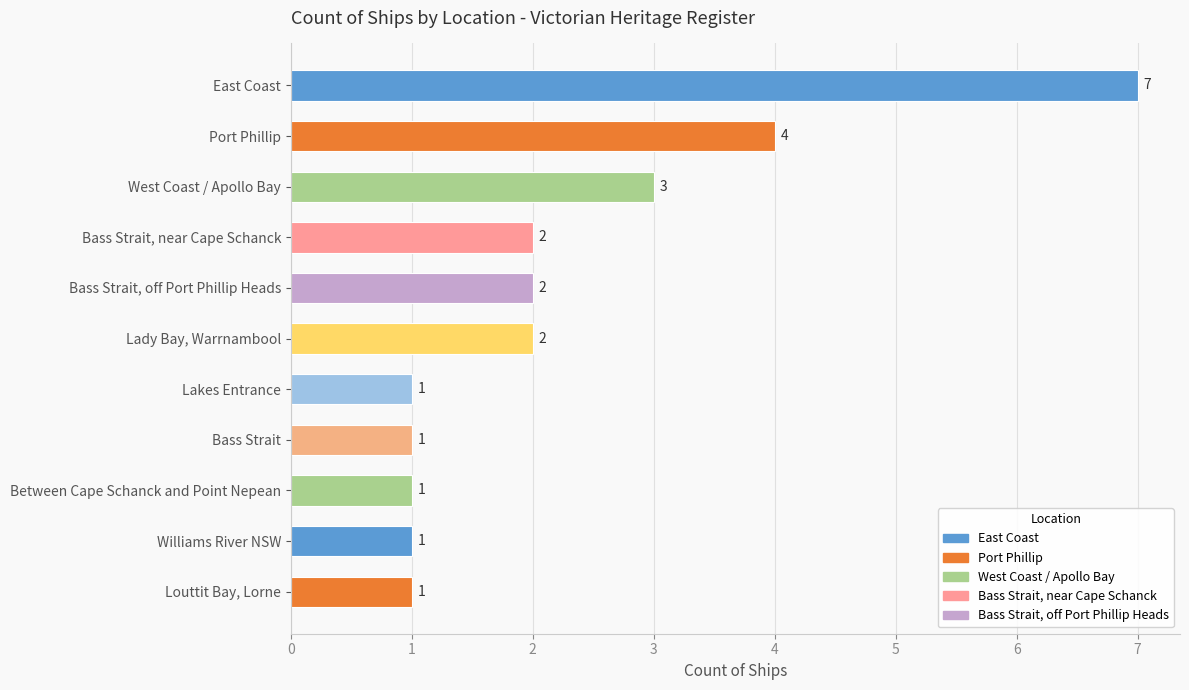

What is the label of the 1st bar from the bottom?

Louttit Bay, Lorne